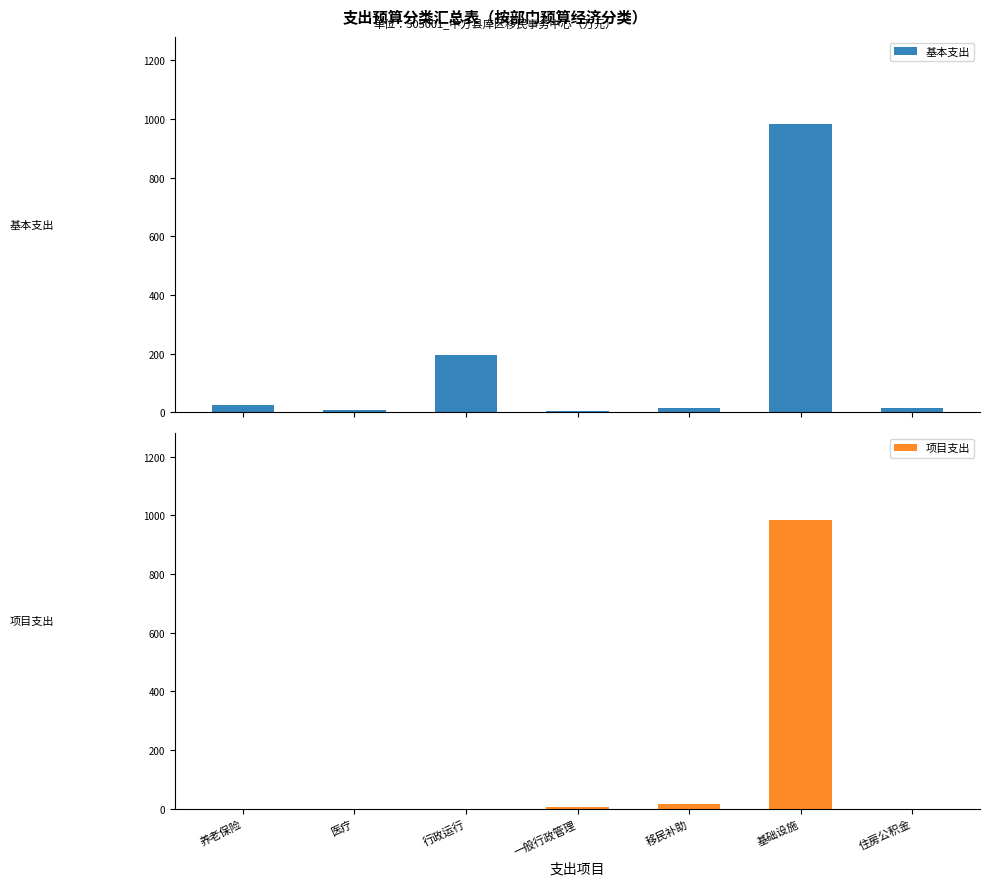

Are the bars horizontal?

No